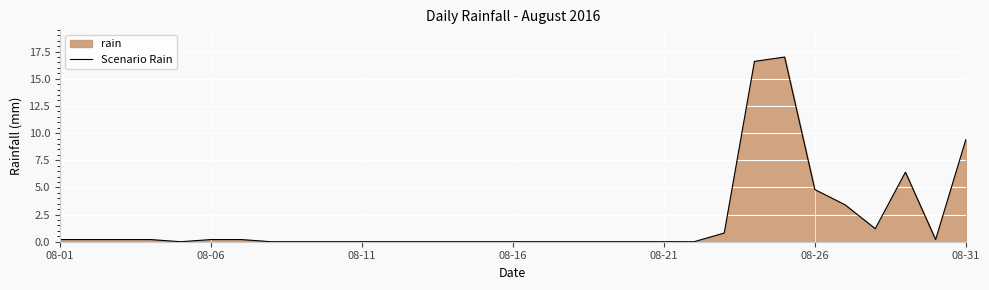

Between 23 and 16, which is larger?

23